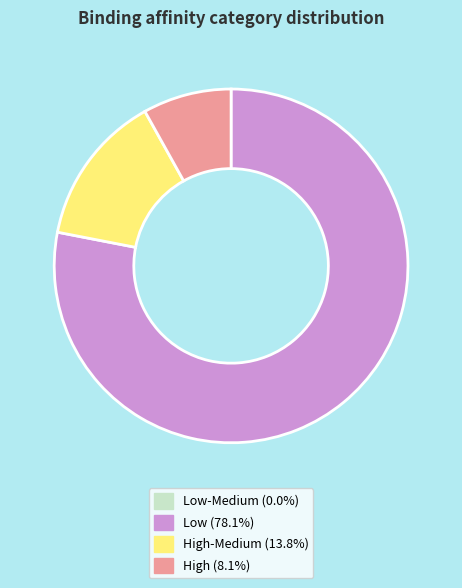

Is there any slice that represents more than half of the pie?

Yes